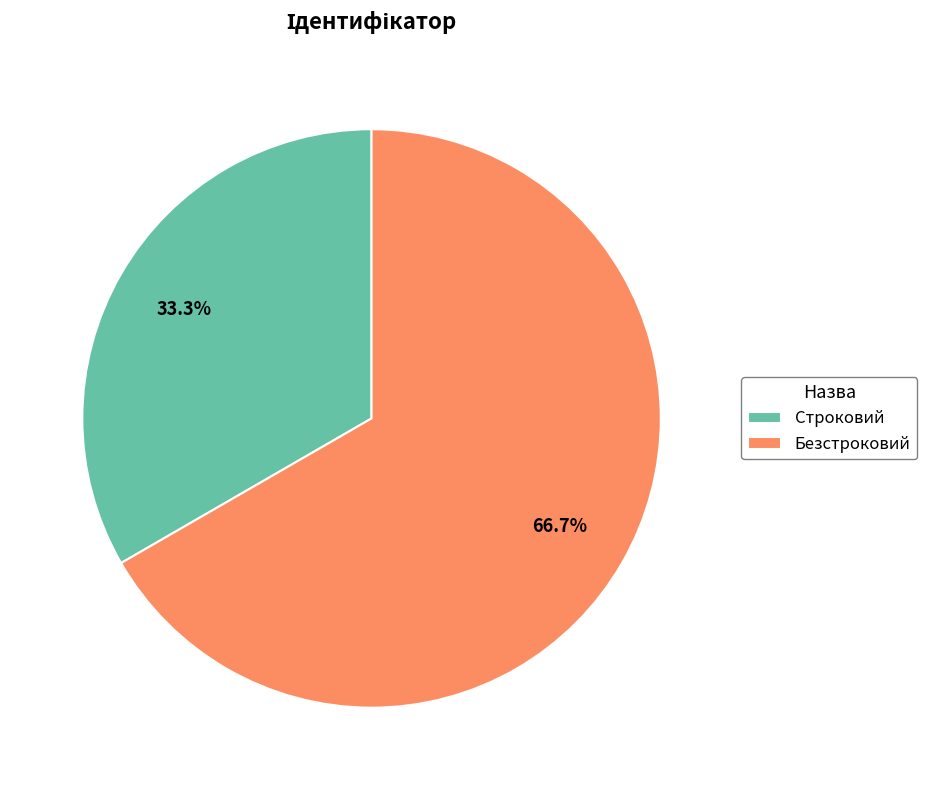

What percentage is the Строковий slice, to the nearest percent?

33%